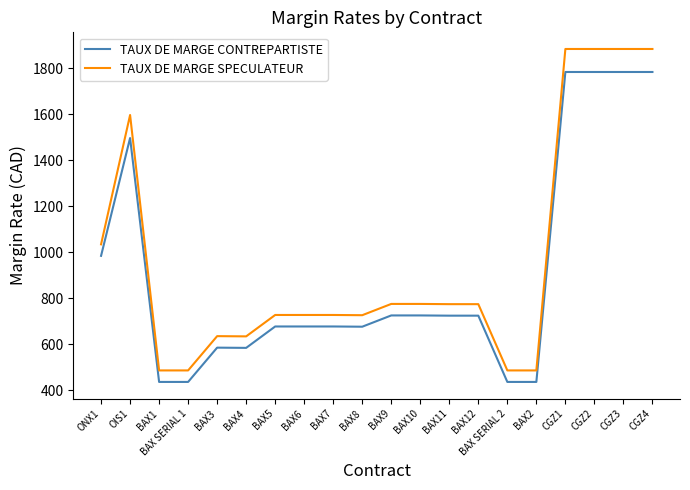

What is the minimum value for TAUX DE MARGE CONTREPARTISTE?

437